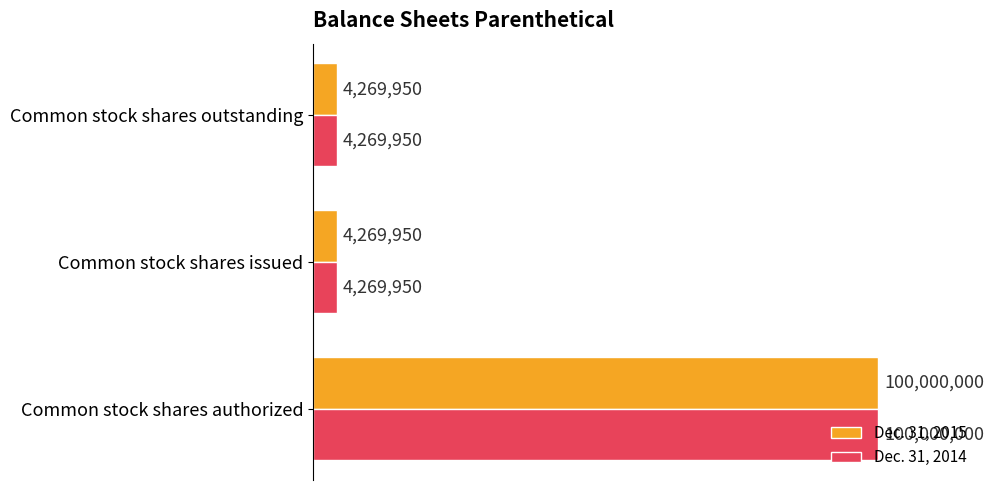

What are all the series names shown in the legend?

Dec. 31, 2015, Dec. 31, 2014